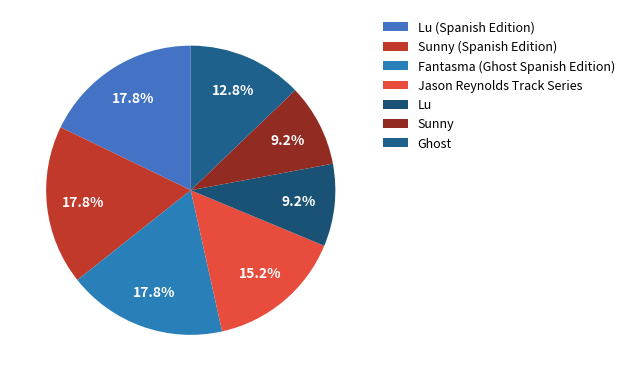

To the nearest percent, what is the combined percentage of Sunny (Spanish Edition) and Lu (Spanish Edition)?

36%